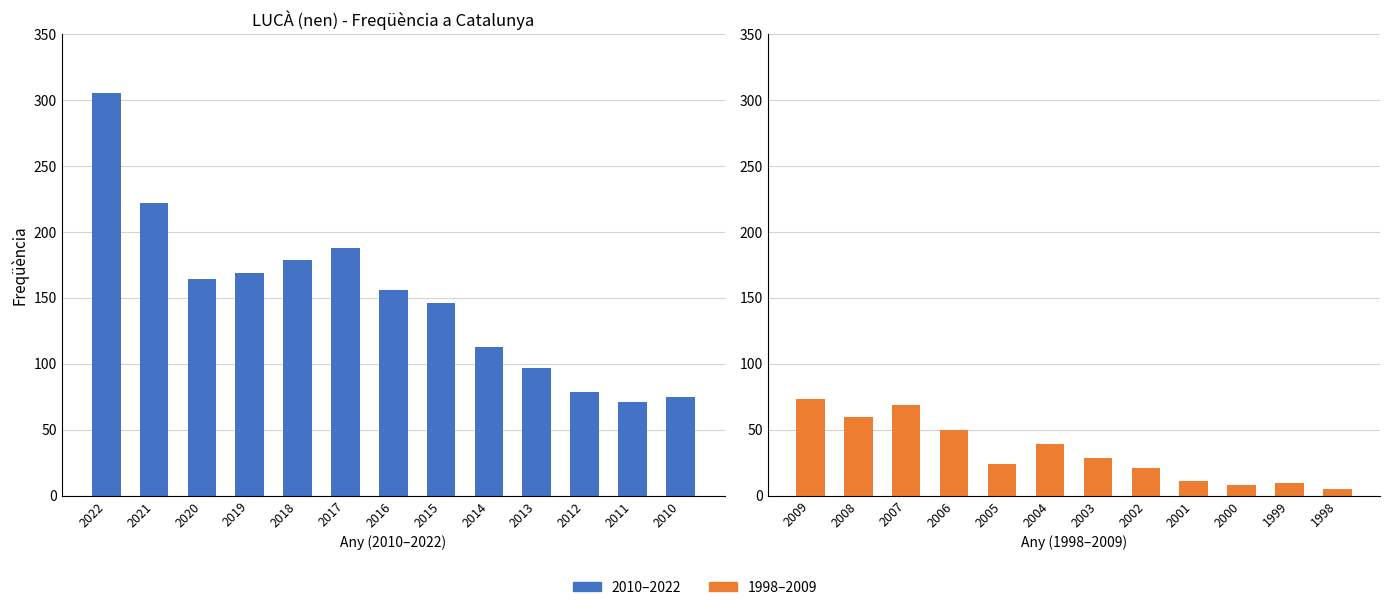

Reading right to left, transcribe all the data shown in this chart.

5	10	8	11	21	29	39	24	50	69	60	73	75	71	79	97	113	146	156	188	179	169	164	222	305